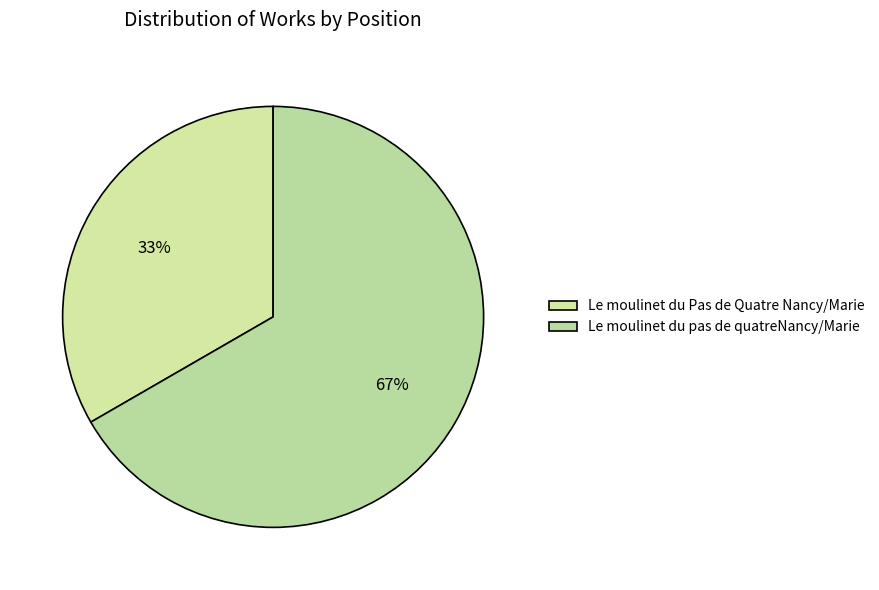

Between Le moulinet du Pas de Quatre Nancy/Marie and Le moulinet du pas de quatreNancy/Marie, which is larger?

Le moulinet du pas de quatreNancy/Marie